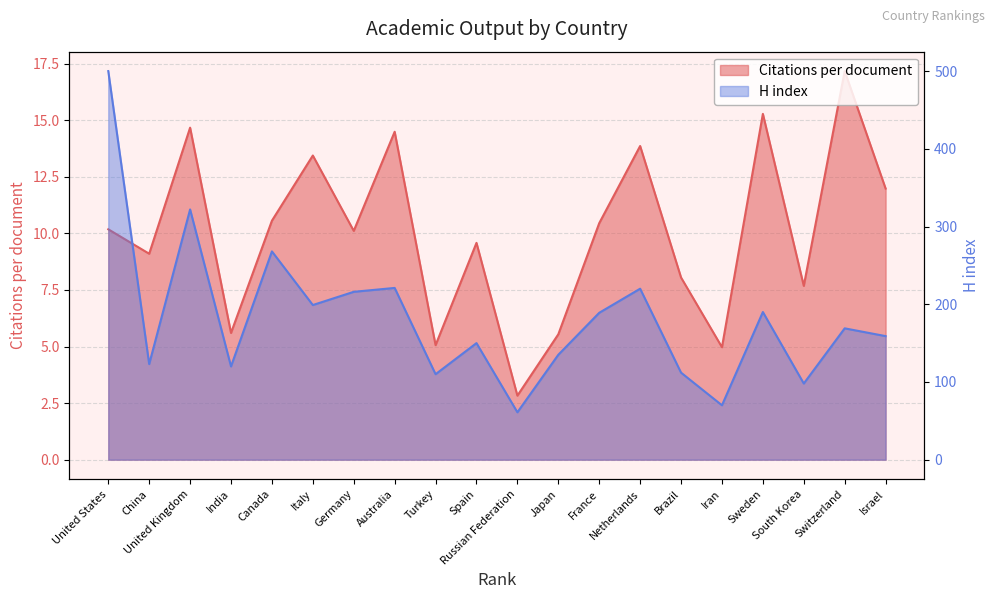

What is the label of the 17th point from the right?

India